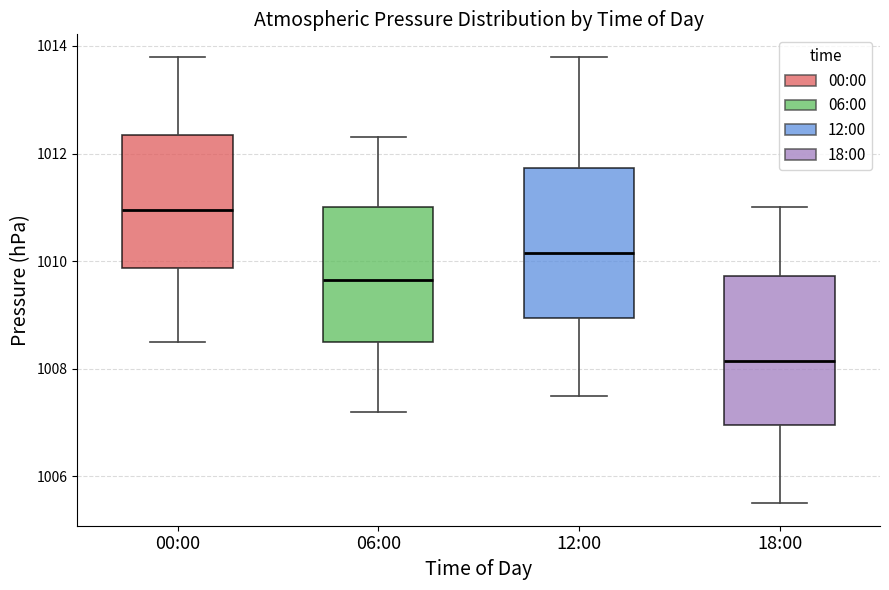

Where does the upper whisker of the box for 00:00 end on the y-axis? The values are not printed on the chart, so give them approximately, as read against the axis.

1013.8